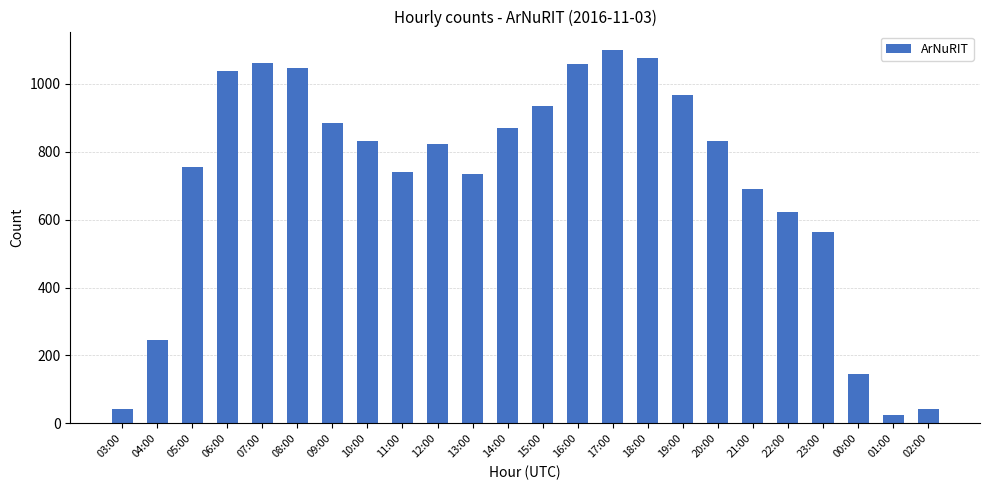

Count the number of data series in this chart.

1